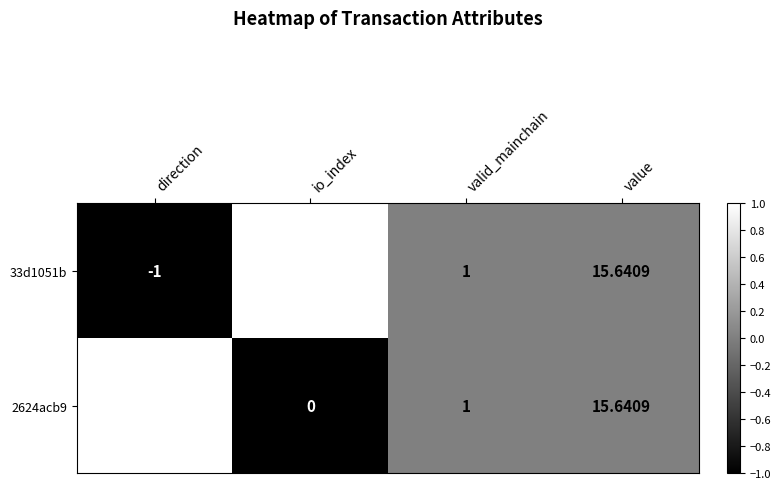

Which label corresponds to the smallest value in the chart?

direction